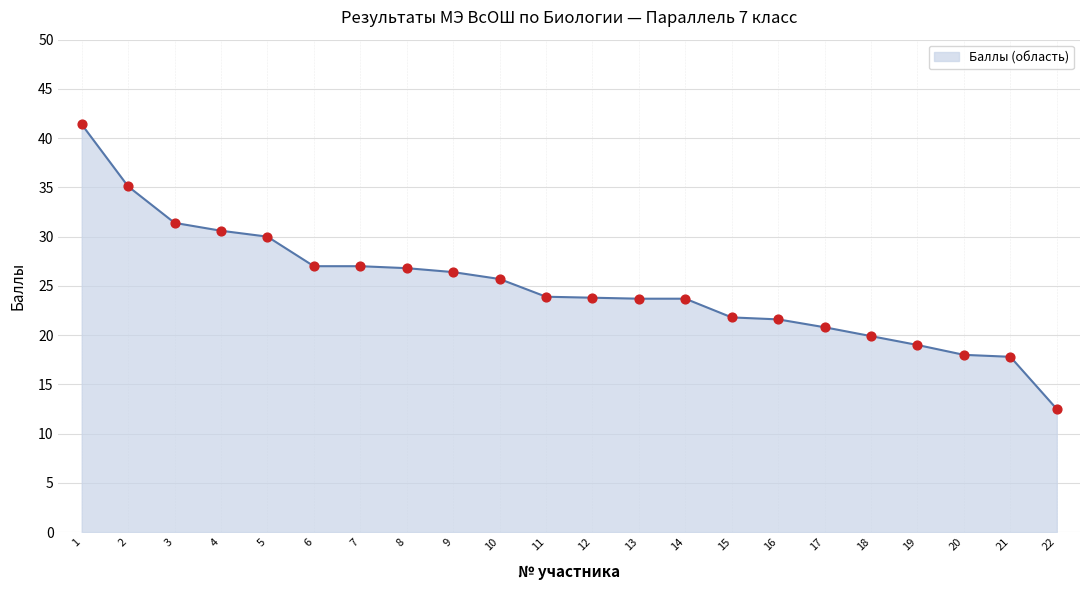

What is the ratio of the value at 9 to the value at 14?

1.1